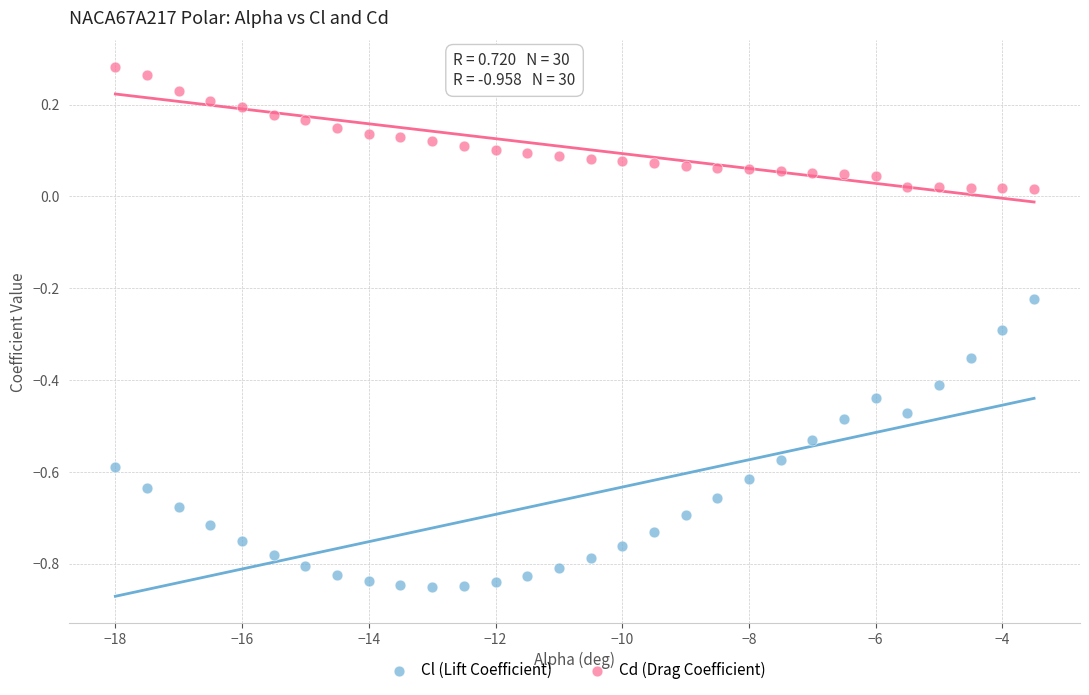

Which series contains the lowest Y value?

Cl (Lift Coefficient)